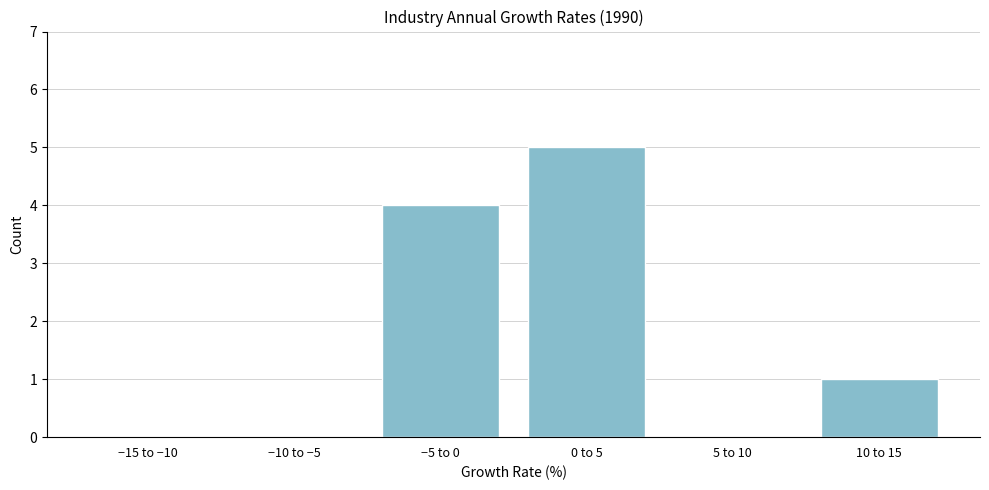

Reading left to right, transcribe all the data shown in this chart.

−15 to −10=0	−10 to −5=0	−5 to 0=4	0 to 5=5	5 to 10=0	10 to 15=1